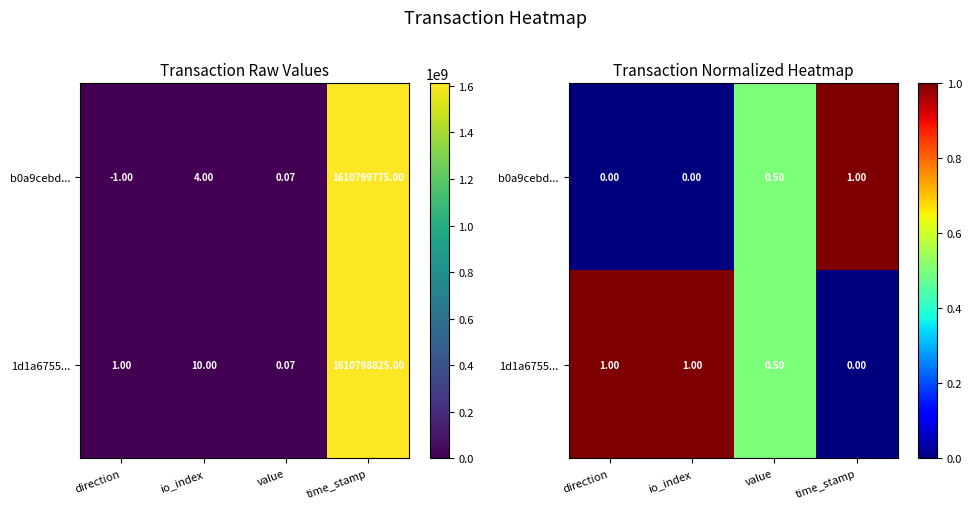

What is the difference between the b0a9cebd... values at io_index and value?

0.5